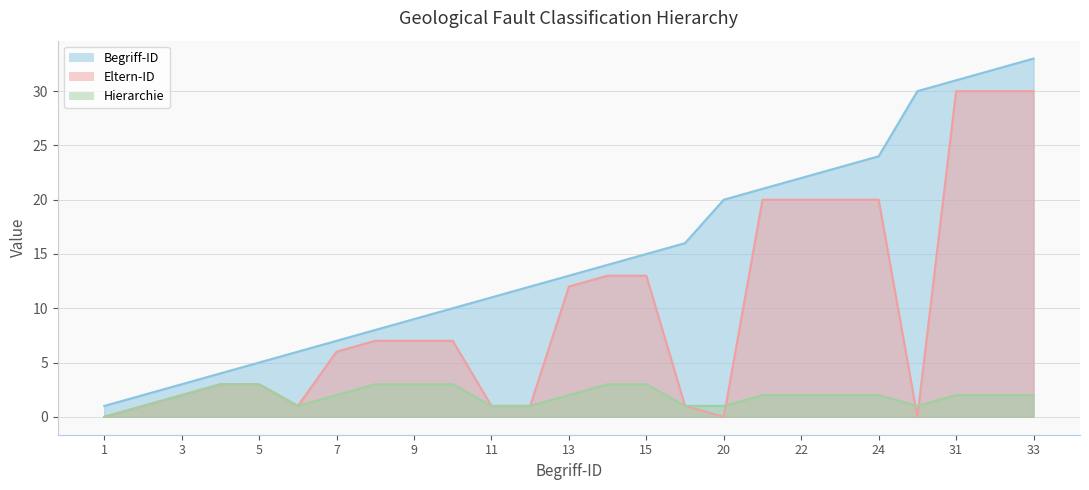

At which category is the sum across all series the highest?

33